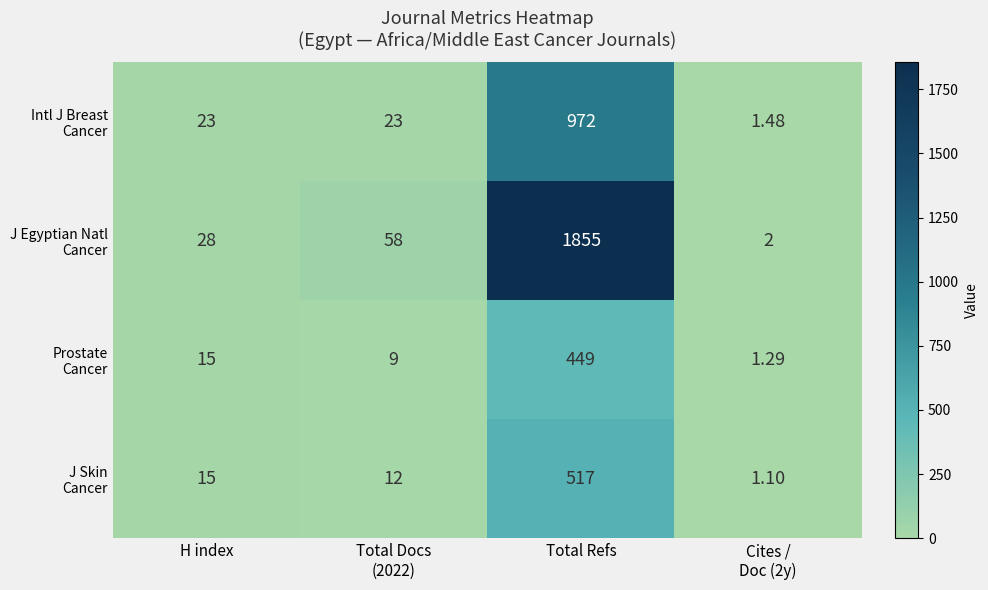

How many series are shown in this chart?

4